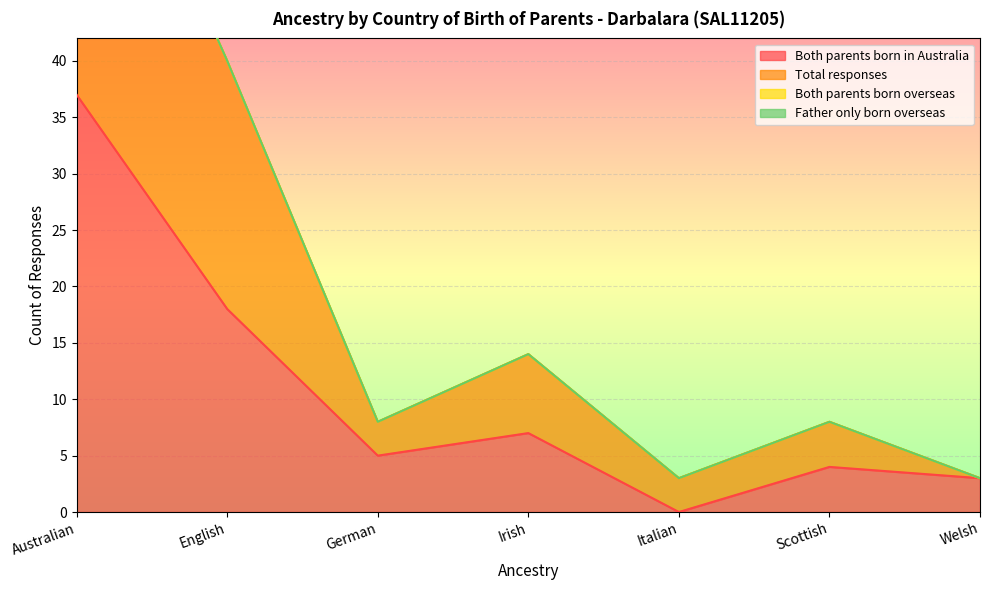

What position from the left is Welsh?

7